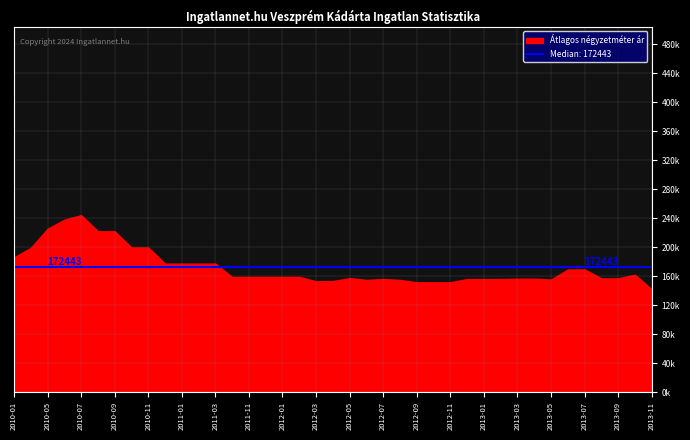

Which category has the lowest value across all series?

2013-11